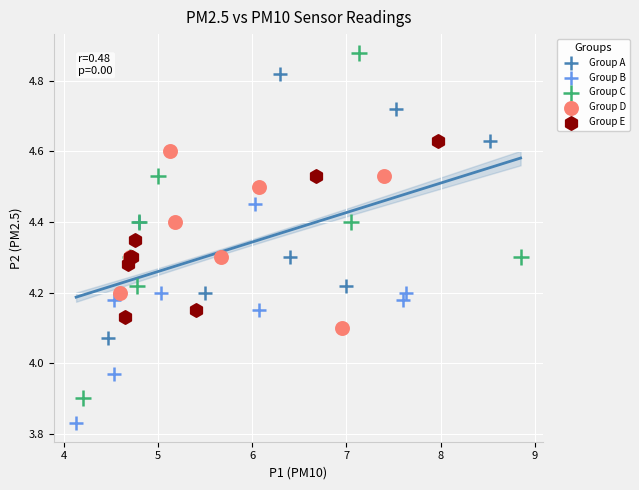

Which series reaches the minimum Y coordinate?

Group B